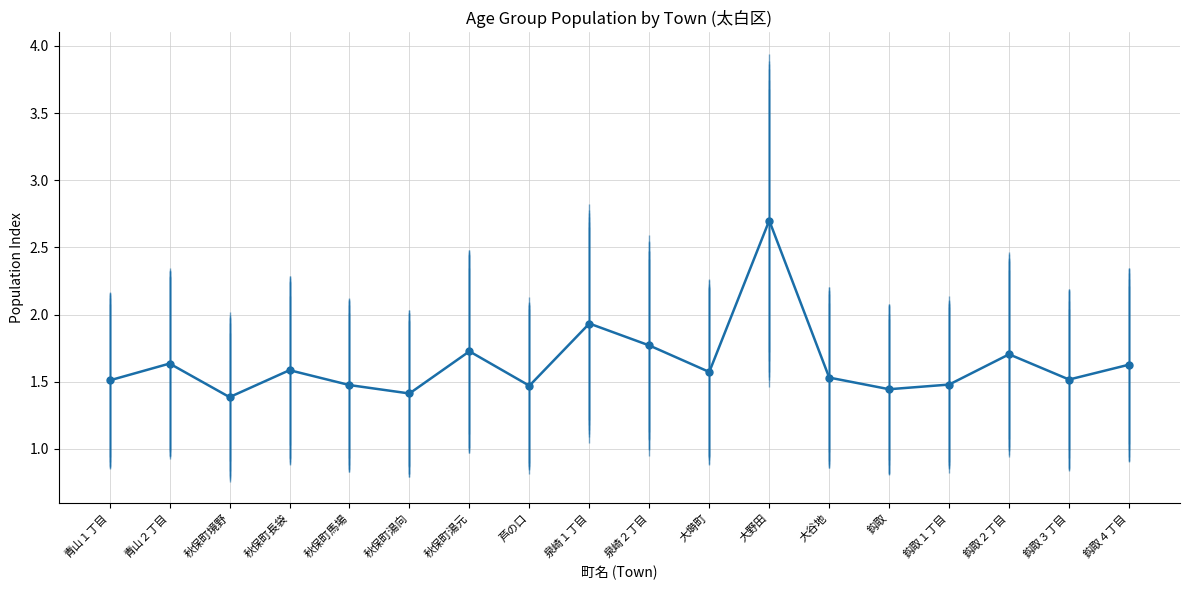

Between 秋保町湯向 and 大塒町, which is larger?

大塒町